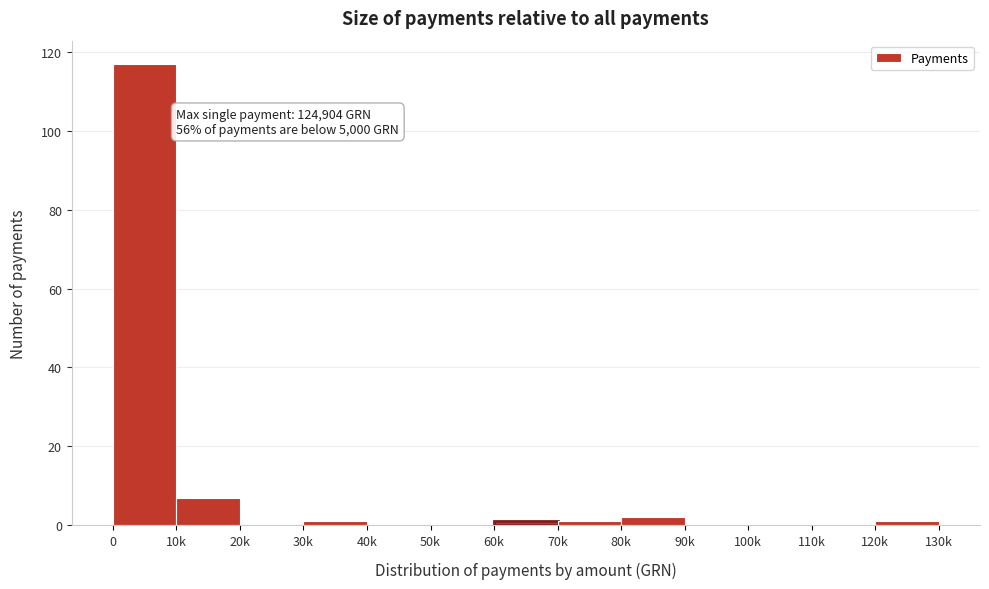

Reading left to right, list all the values displayed in this chart.

0=117	10k=7	20k=0	30k=1	40k=0	50k=0	60k=1	70k=1	80k=2	90k=0	100k=0	110k=0	120k=1